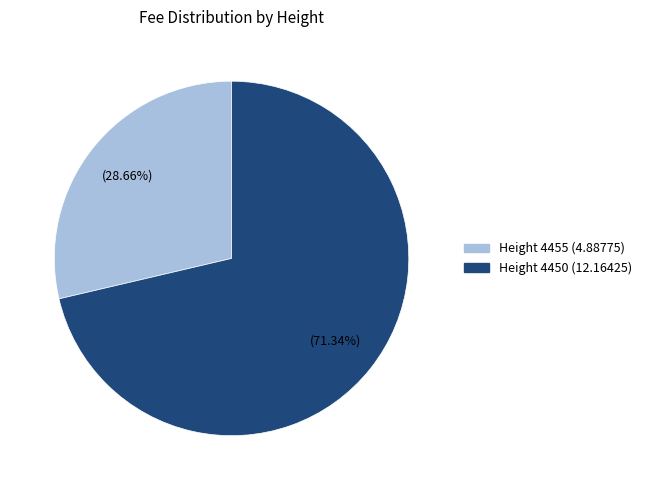

Is there a majority slice in this chart?

Yes